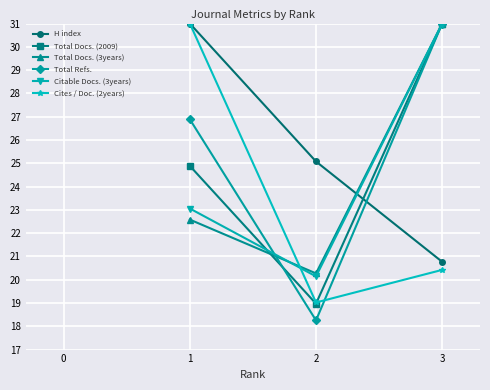

True or false: H index has a value of 8.0 at 3.

False